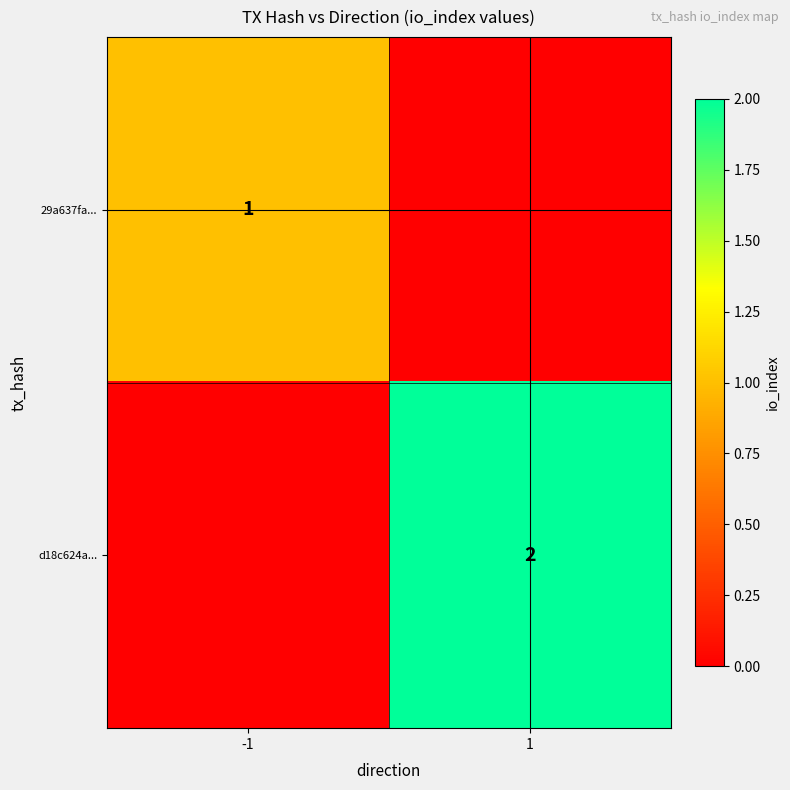

Is it true that d18c624a... equals 2 at 1?

True